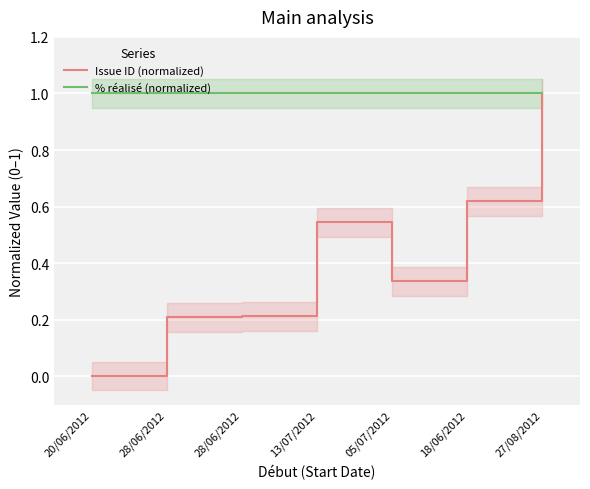

How many data points in Issue ID (normalized) are above 0?

6